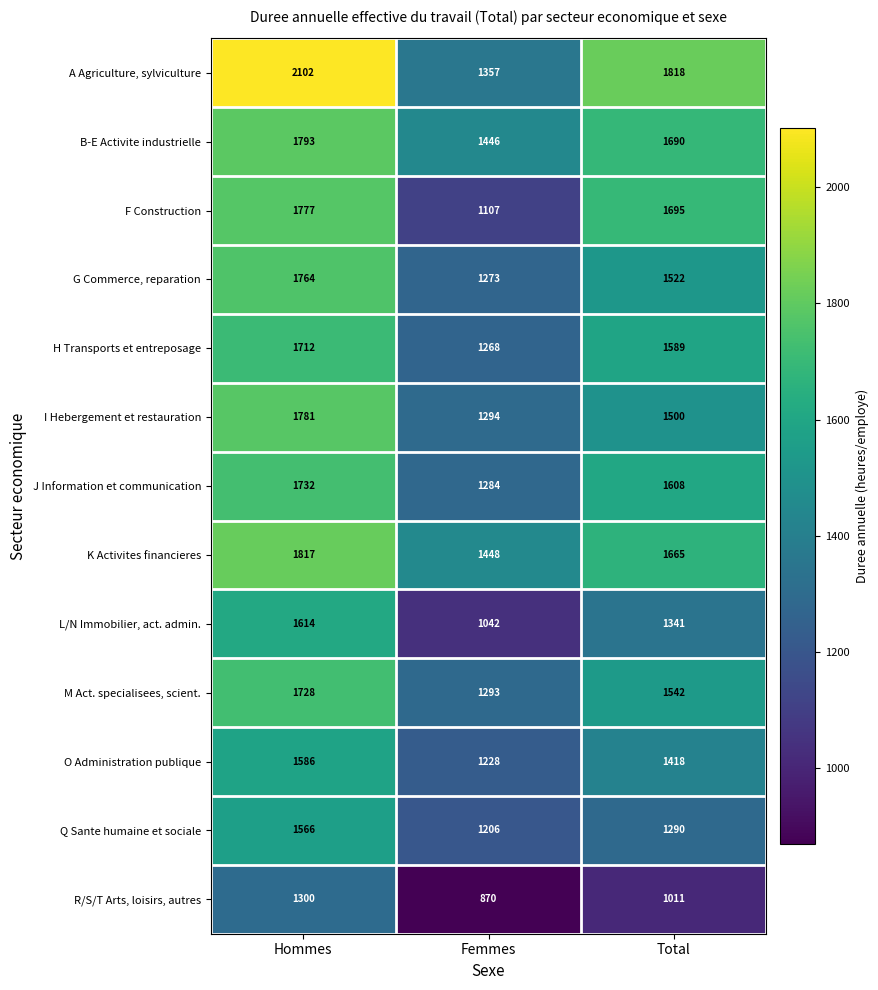

Rank the series at Total from lowest to highest value.

R/S/T Arts, loisirs, autres, Q Sante humaine et sociale, L/N Immobilier, act. admin., O Administration publique, I Hebergement et restauration, G Commerce, reparation, M Act. specialisees, scient., H Transports et entreposage, J Information et communication, K Activites financieres, B-E Activite industrielle, F Construction, A Agriculture, sylviculture